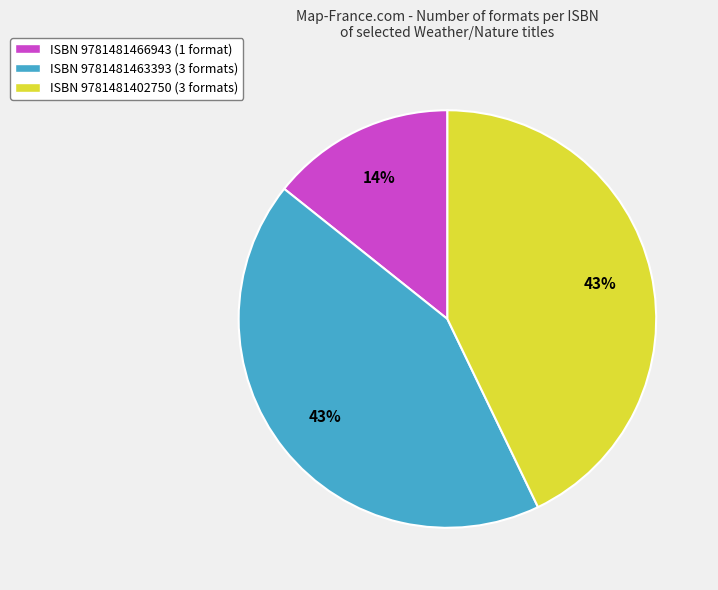

Is there a majority slice in this chart?

No